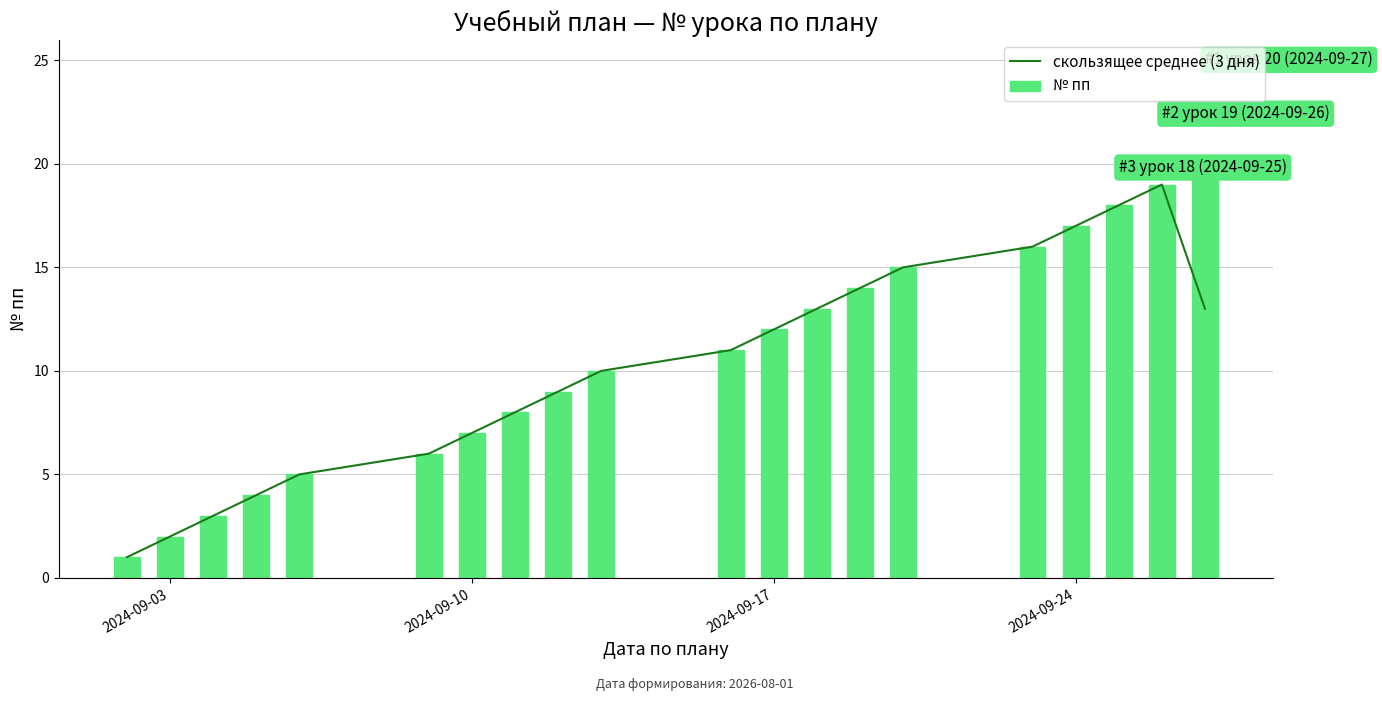

Which series has the widest spread of values?

№ пп